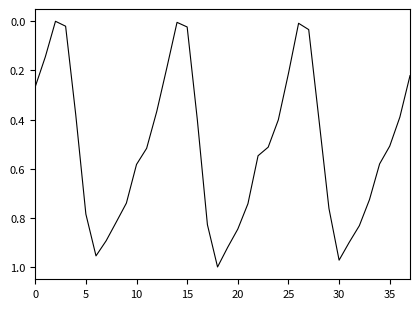

Which label corresponds to the largest value in the chart?

18